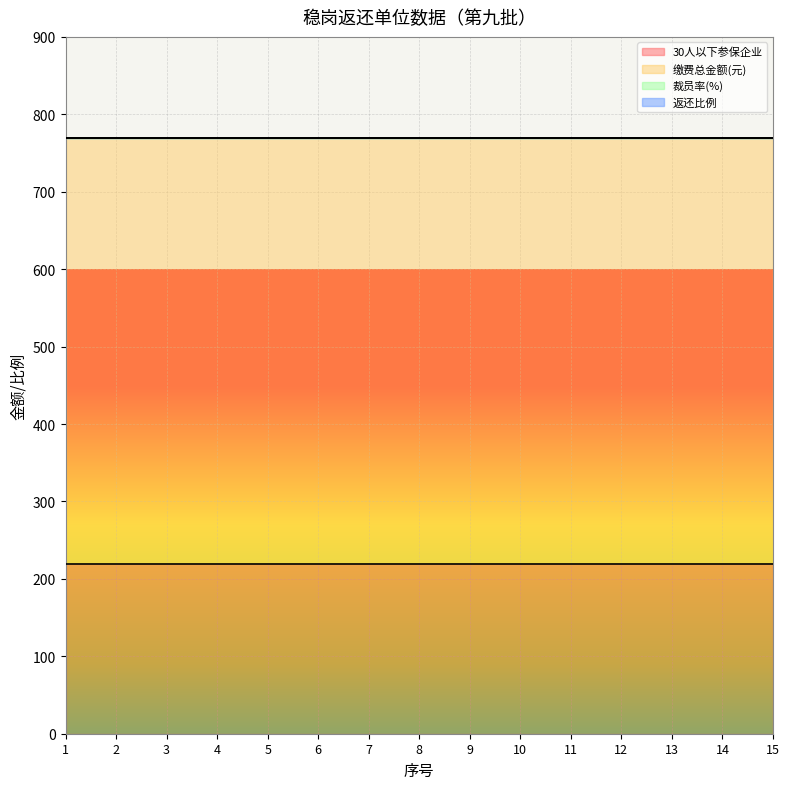

True or false: 裁员率(%) and 返还比例 cross at least once.

False